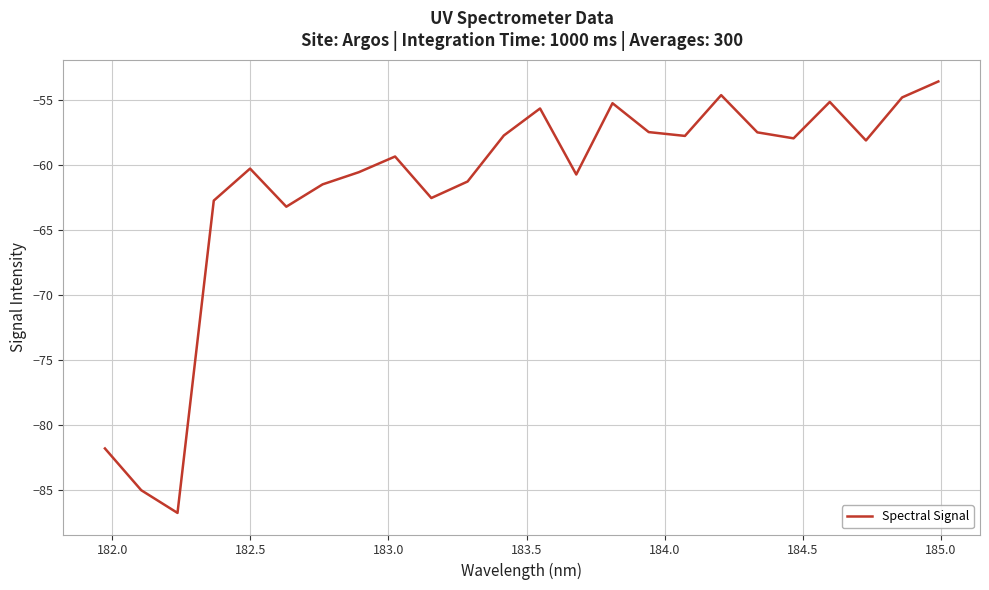

What is the minimum value shown in the chart?

-86.8